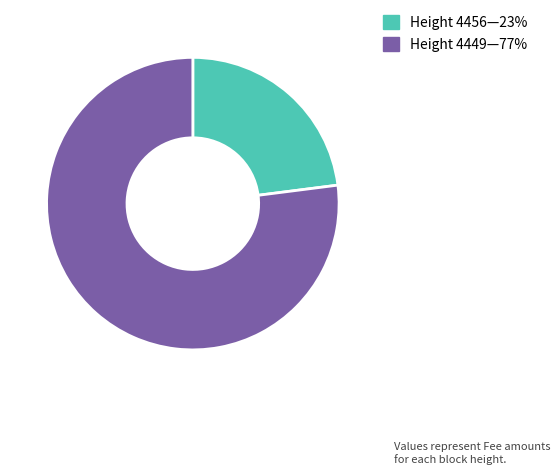

Does any single category account for the majority?

Yes